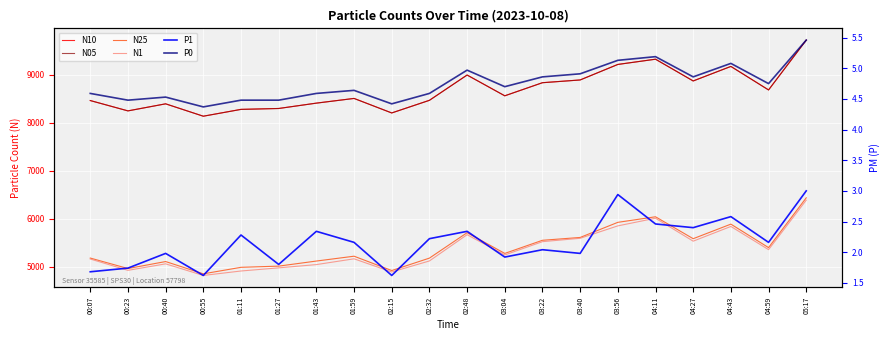

What are all the series names shown in the legend?

N10, N05, N25, N1, P1, P0